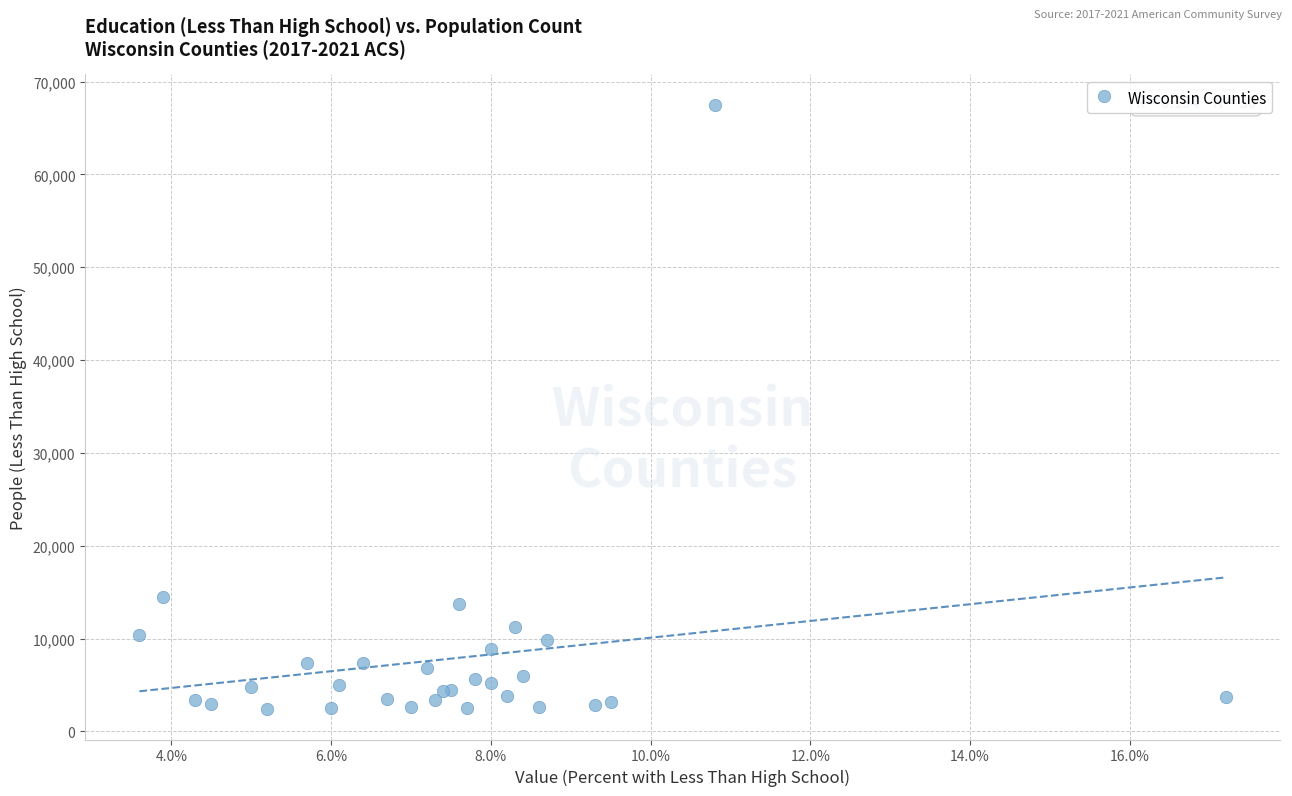

What Y value in the scatter plot is closest to 34947?

14439